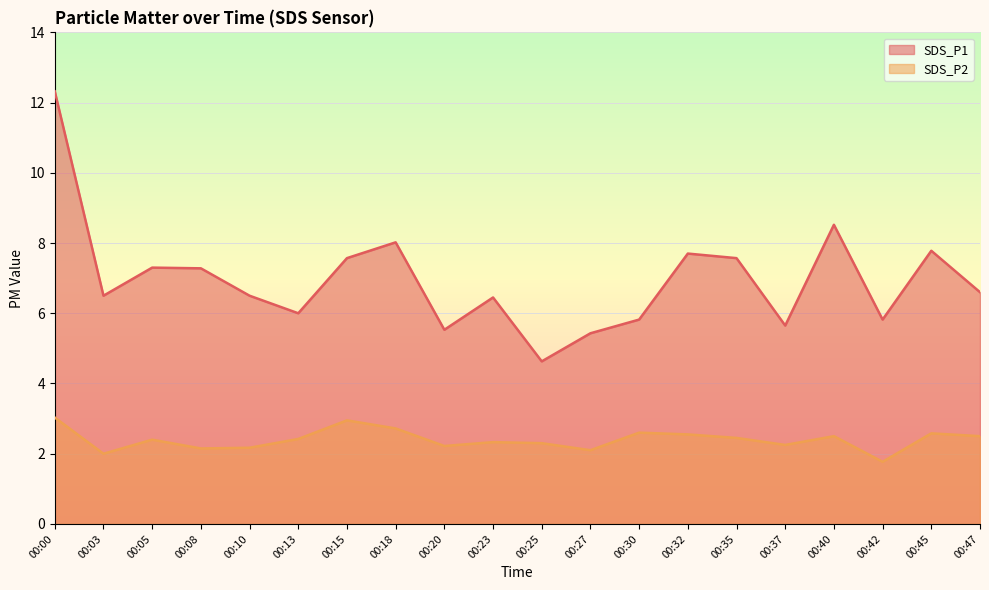

Where does the SDS_P2 series first go above 2?

00:00